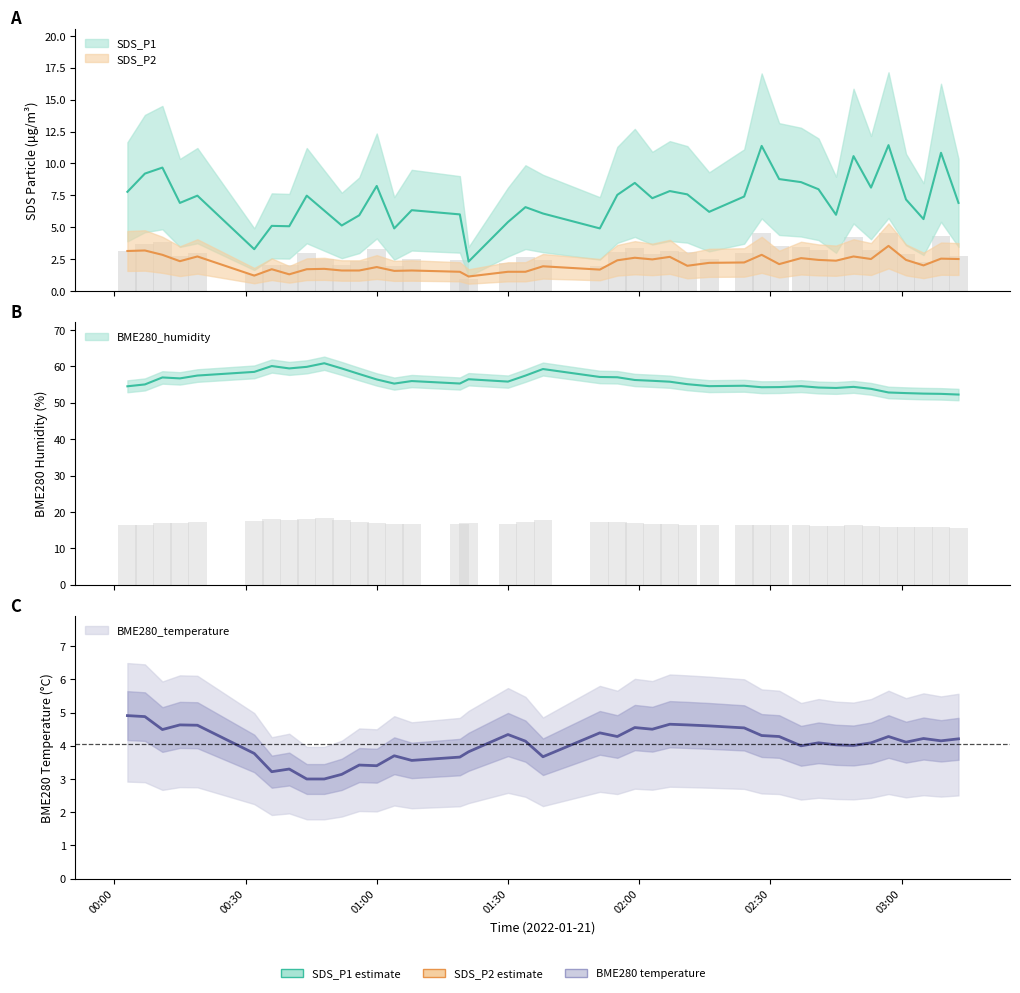

Is it true that SDS_P1 equals 13.6 at 34?

False